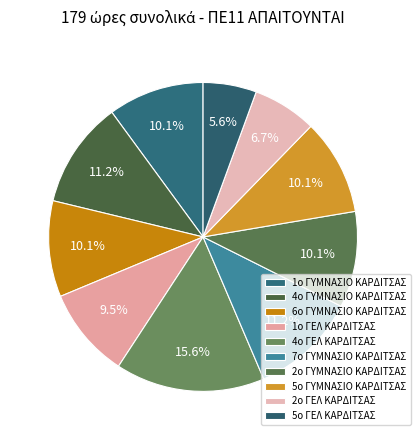

How many slices are in this pie chart?

10